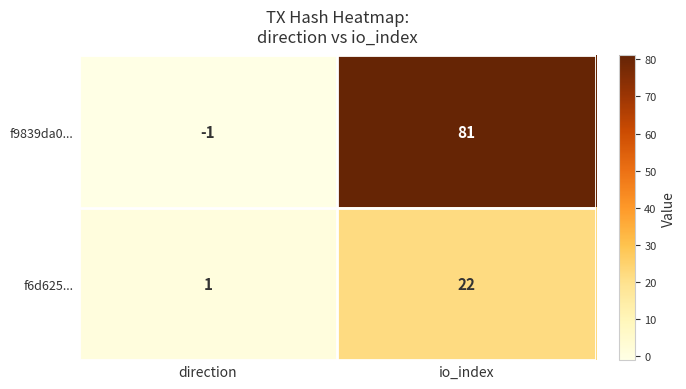

How many categories are shown in the chart?

2